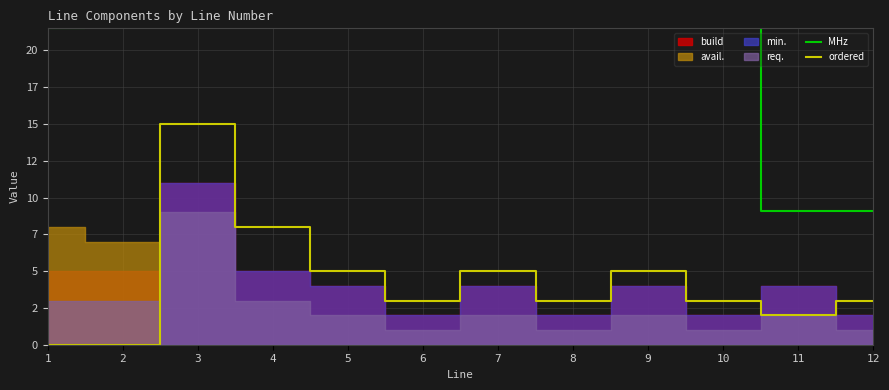

Where does the ordered series first go above 3?

3